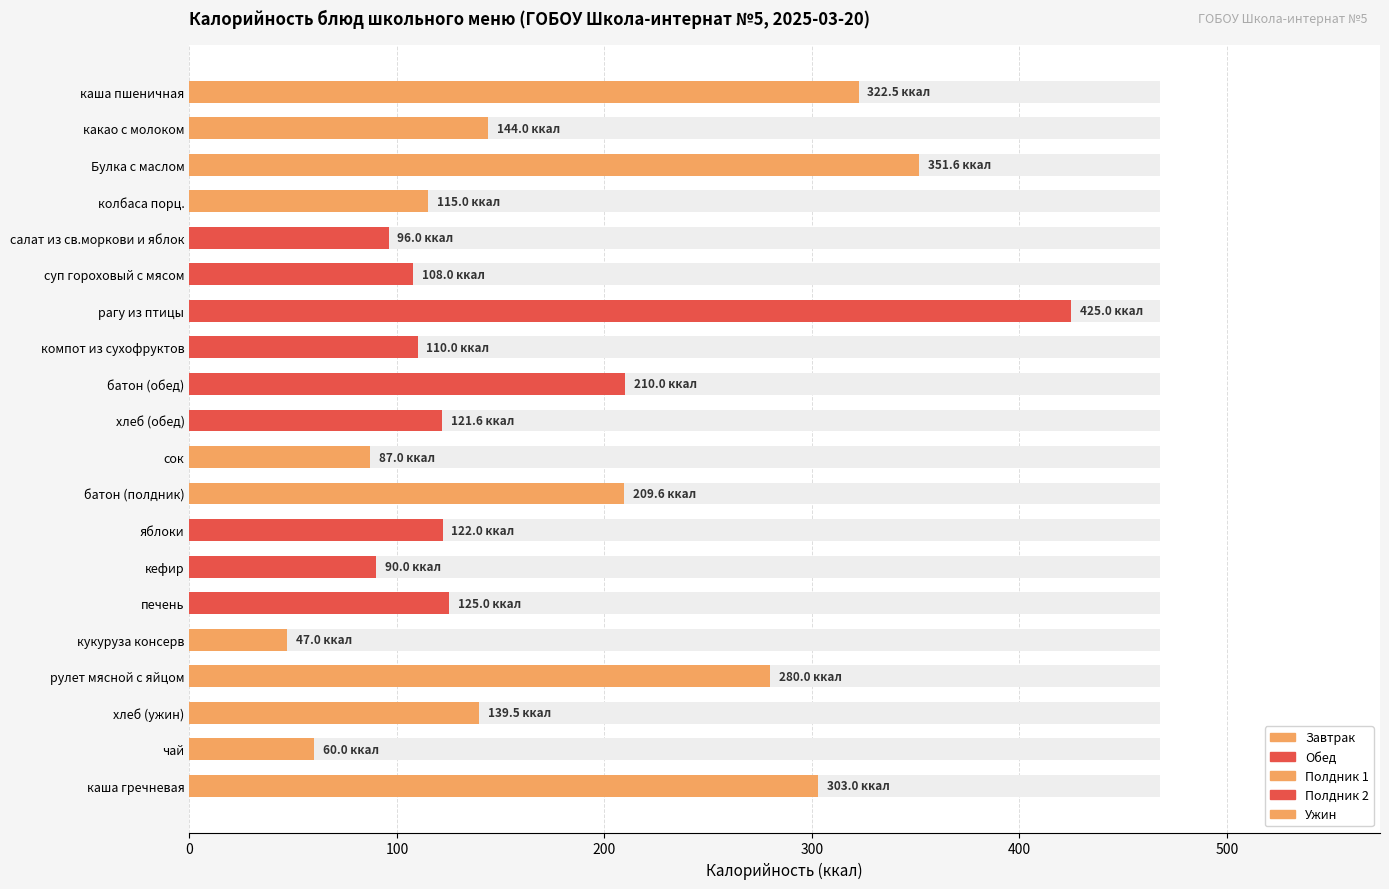

What position from the left is печень?

15